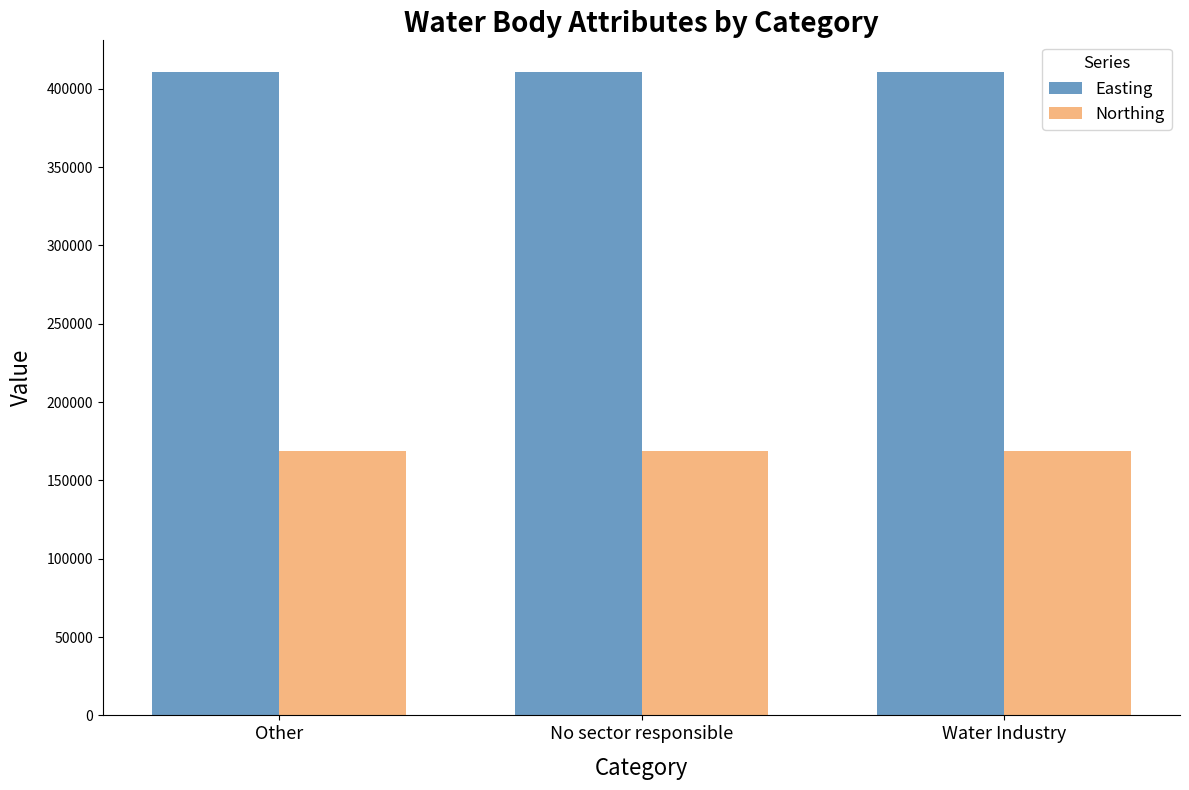

Is it true that Easting equals 603952 at No sector responsible?

False